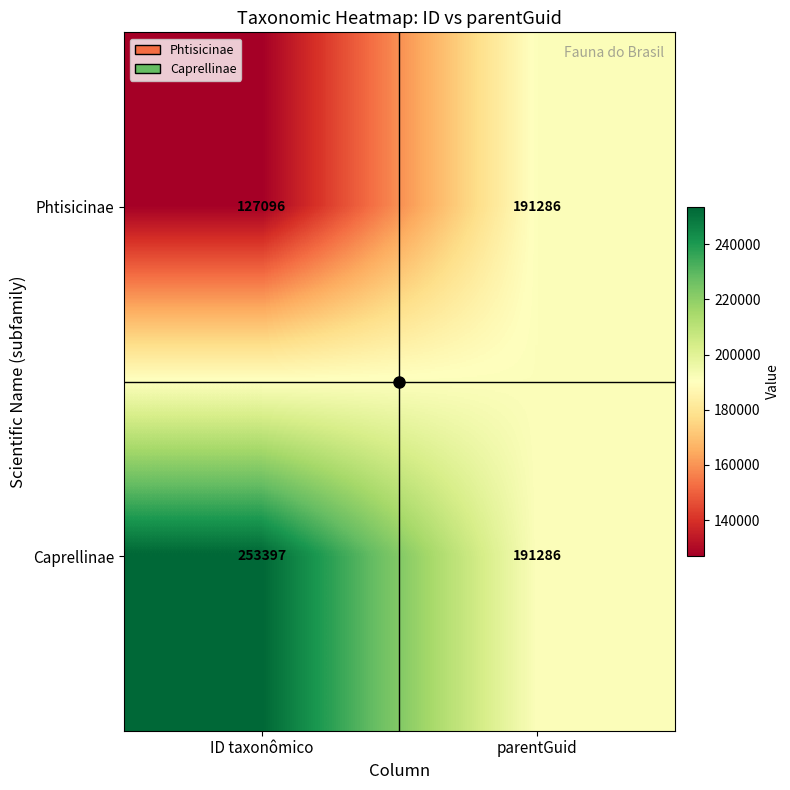

Which series has the widest spread of values?

Phtisicinae